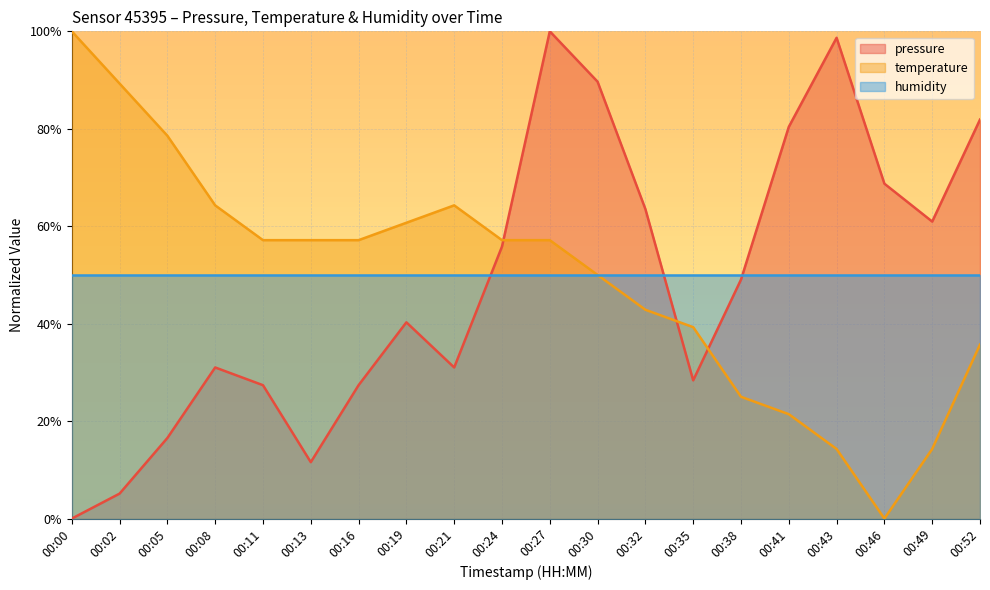

What is the difference between the maximum and minimum values in the pressure series?

1.0